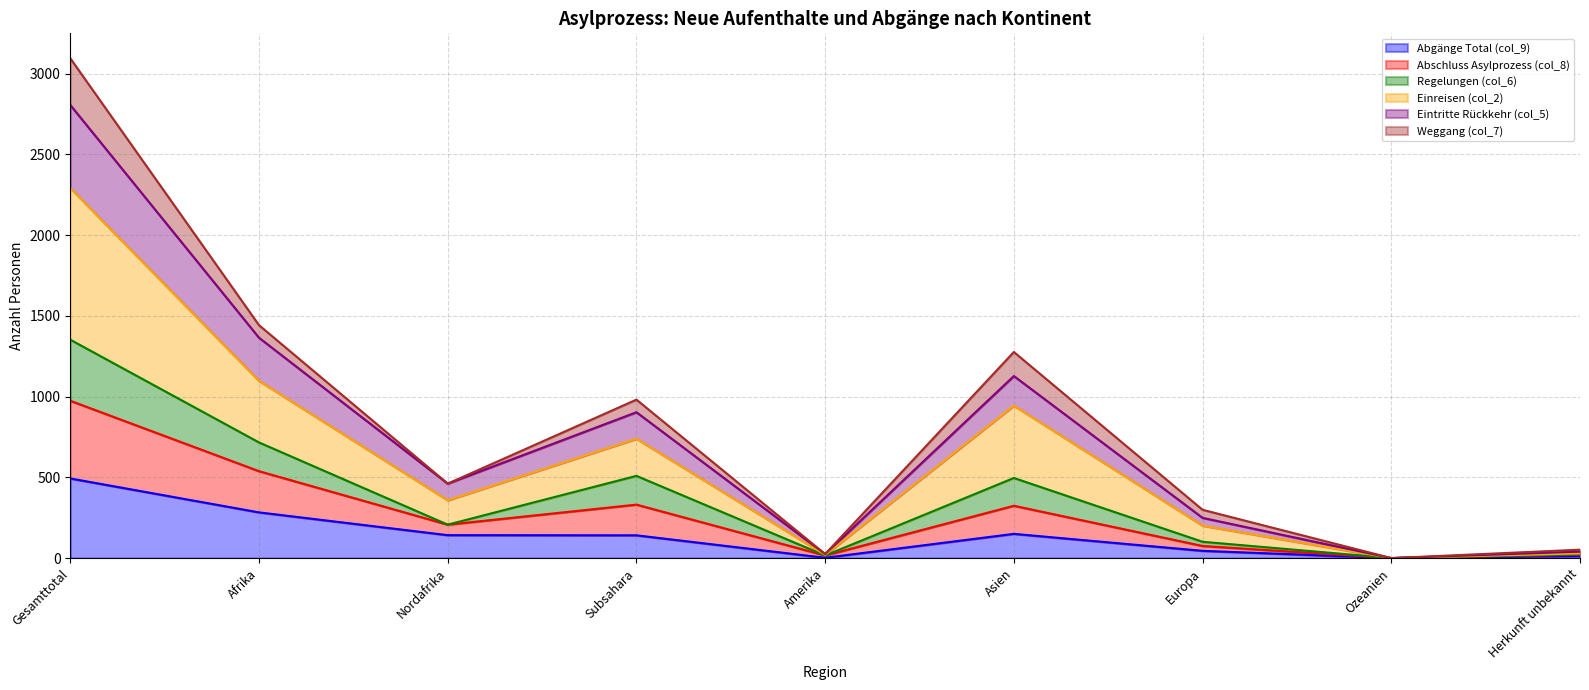

What is the label of the 5th point from the right?

Amerika